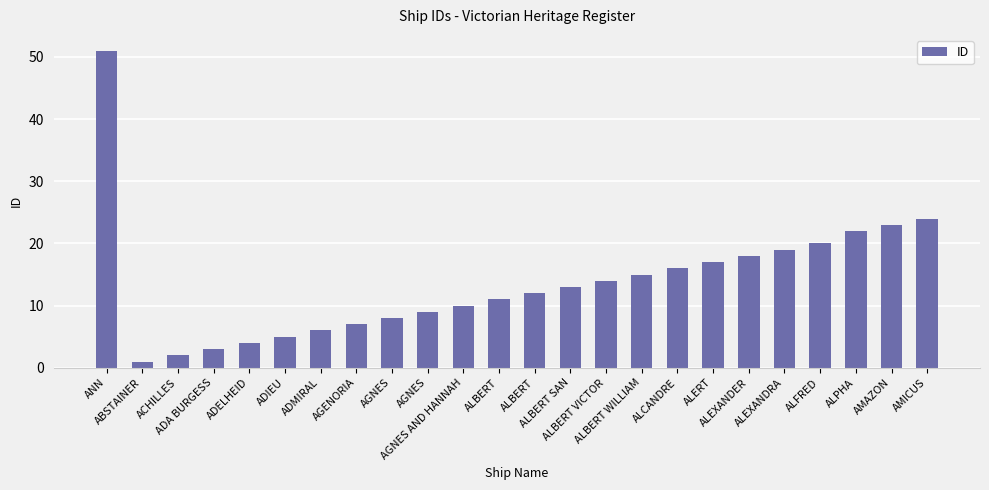

Count the number of categories in the chart.

24